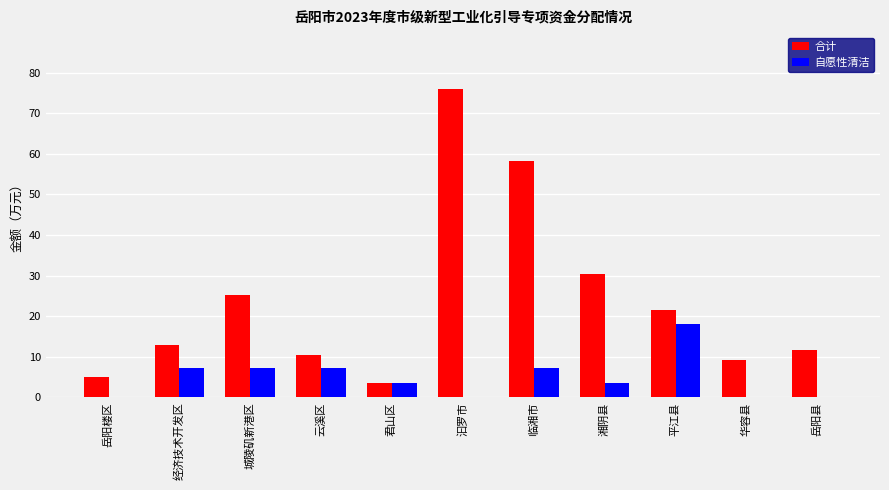

What is the sum of all 自愿性清洁 values?

54.0